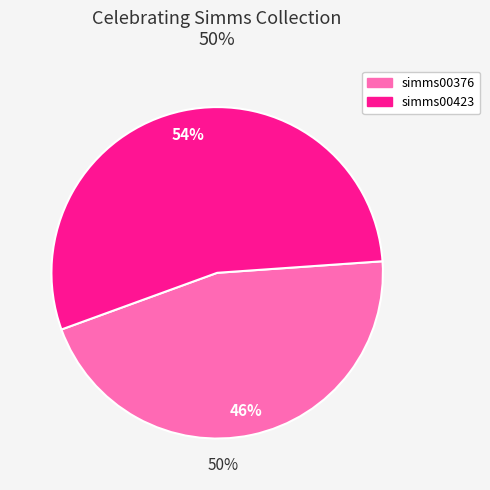

Rank the categories by value from highest to lowest.

simms00423, simms00376